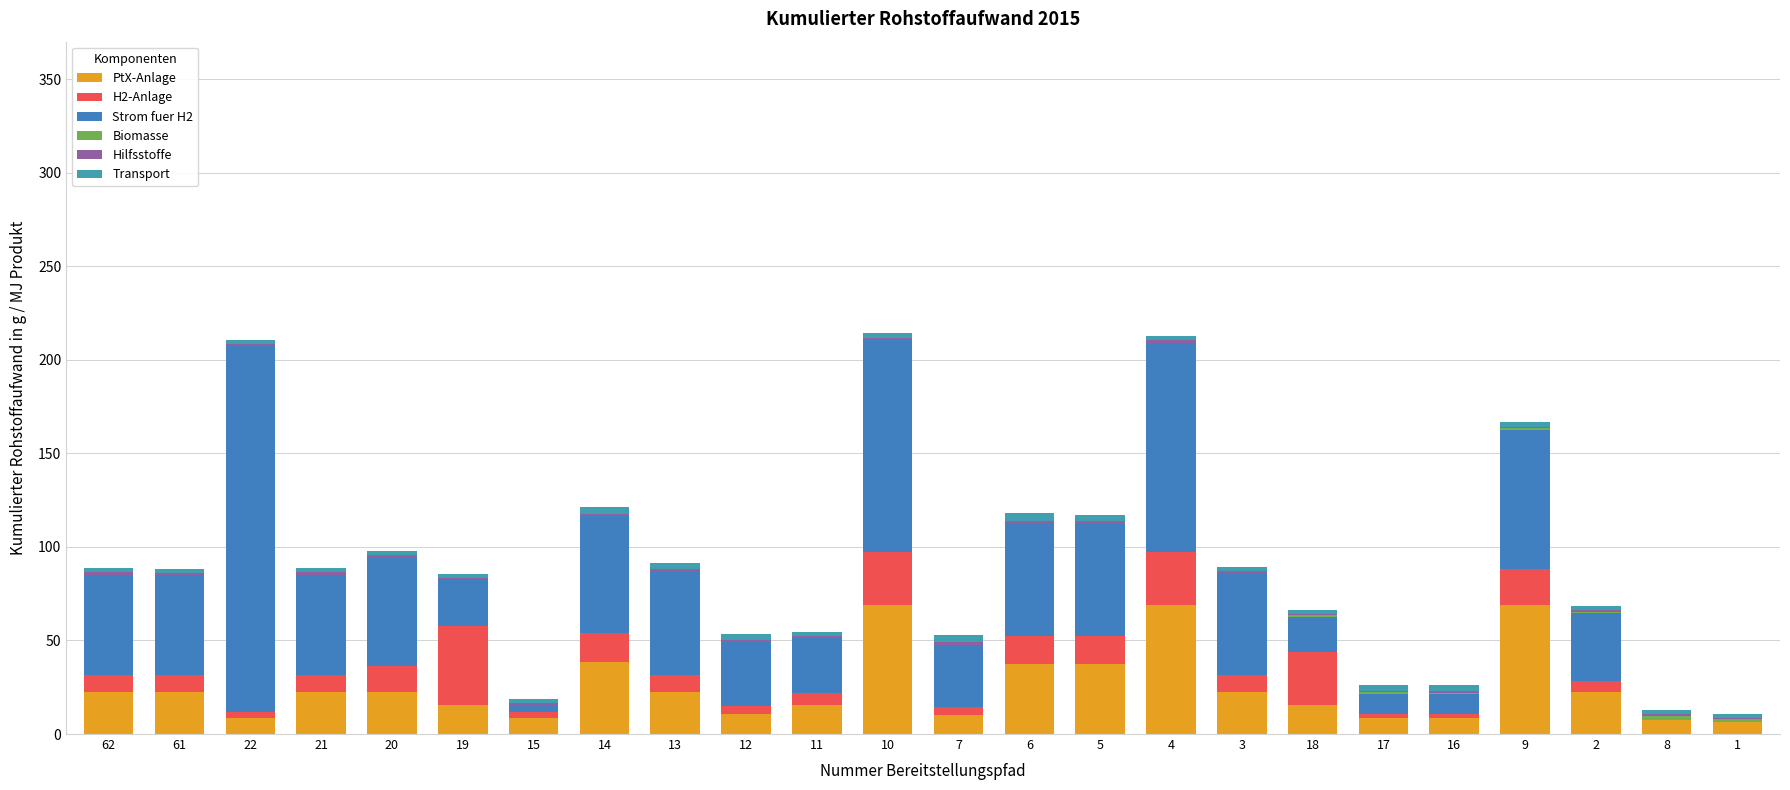

Which category has the highest value in the PtX-Anlage series?

10